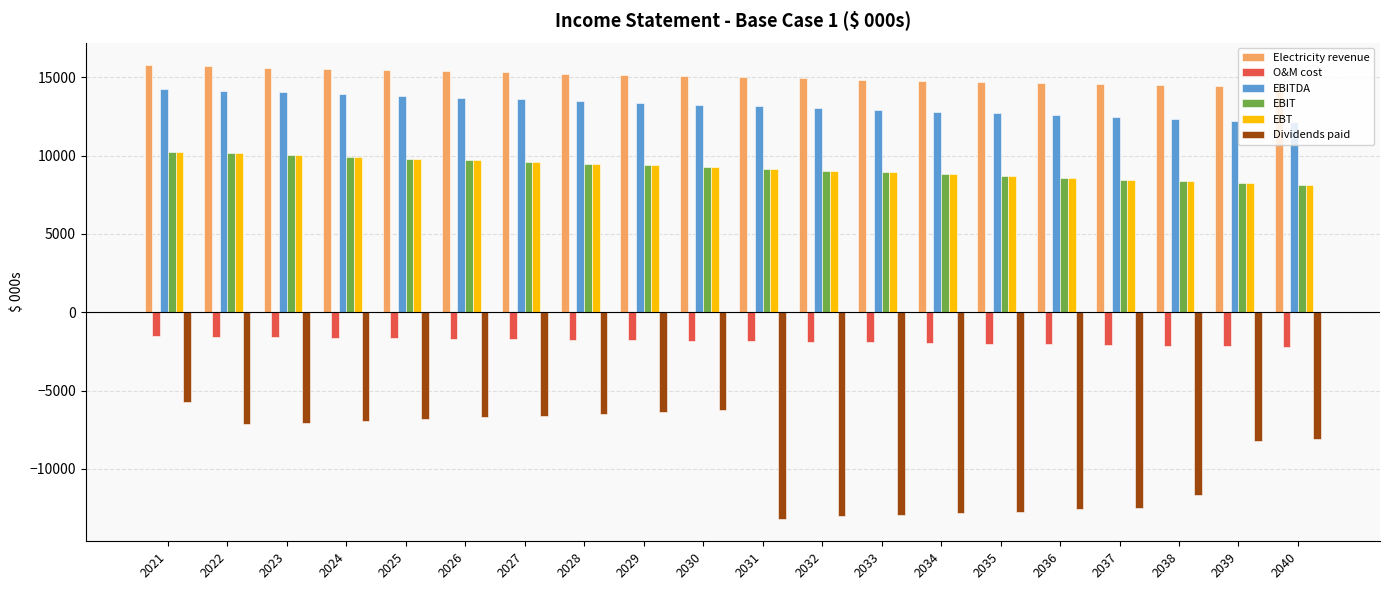

Which series has the largest range (max minus min)?

Dividends paid